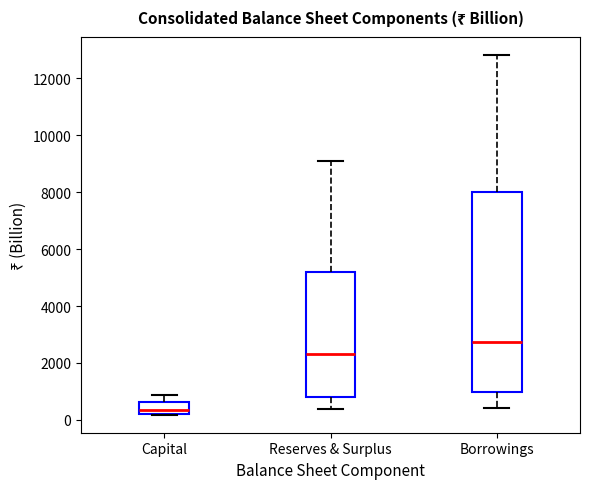

Where is the upper edge of the box for Capital on the y-axis? The values are not printed on the chart, so give them approximately, as read against the axis.

600